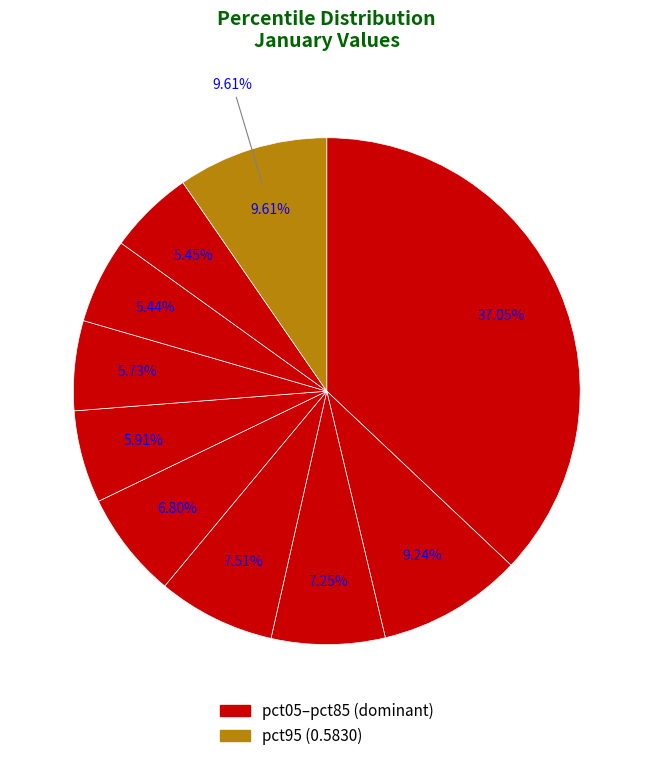

What percentage is the pct25 slice, to the nearest percent?

7%